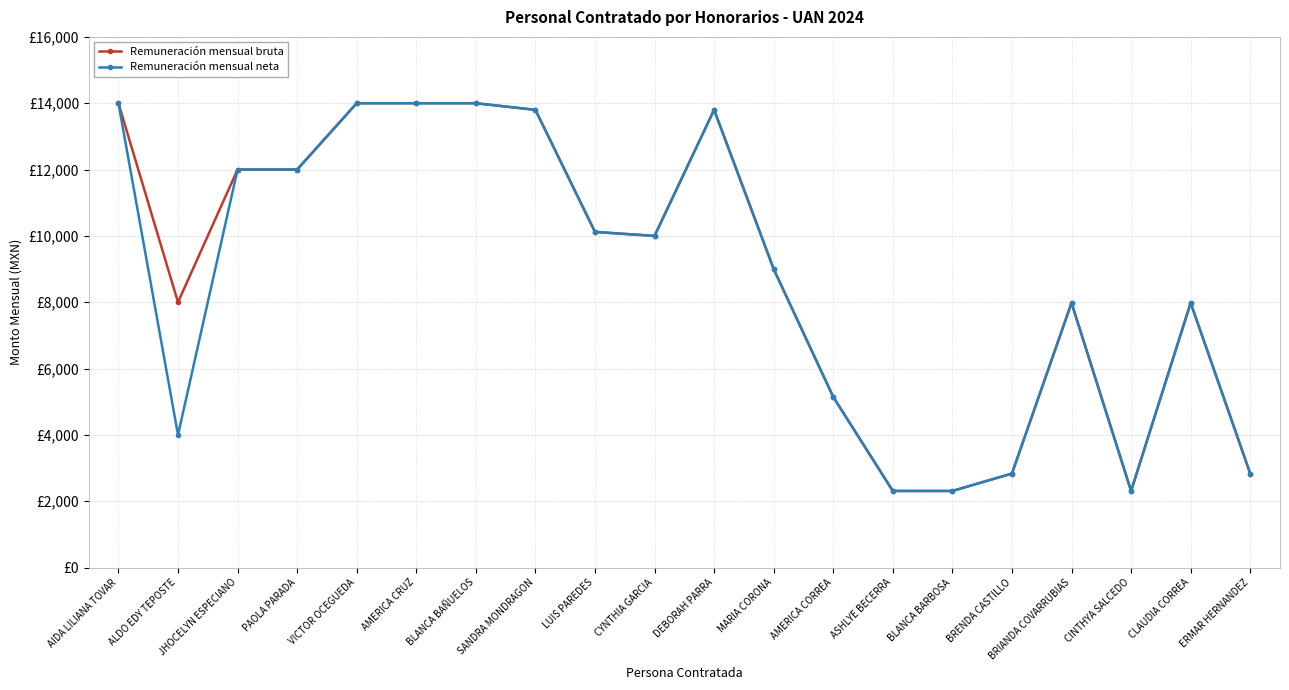

Reading left to right, extract all data points from this chart.

Remuneración mensual bruta: AIDA LILIANA TOVAR=14000.0	ALDO EDY TEPOSTE=8000.0	JHOCELYN ESPECIANO=12000.0	PAOLA PARADA=12000.0	VICTOR OCEGUEDA=14000.0	AMERICA CRUZ=14000.0	BLANCA BAÑUELOS=14000.0	SANDRA MONDRAGON=13800.3	LUIS PAREDES=10119.6	CYNTHIA GARCIA=10000.0	DEBORAH PARRA=13800.3	MARIA CORONA=9000.0	AMERICA CORREA=5145.0	ASHLYE BECERRA=2310.0	BLANCA BARBOSA=2310.0	BRENDA CASTILLO=2835.0	BRIANDA COVARRUBIAS=7980.0	CINTHYA SALCEDO=2310.0	CLAUDIA CORREA=7980.0	ERMAR HERNANDEZ=2835.0
Remuneración mensual neta: AIDA LILIANA TOVAR=14000.0	ALDO EDY TEPOSTE=4000.0	JHOCELYN ESPECIANO=12000.0	PAOLA PARADA=12000.0	VICTOR OCEGUEDA=14000.0	AMERICA CRUZ=14000.0	BLANCA BAÑUELOS=14000.0	SANDRA MONDRAGON=13800.3	LUIS PAREDES=10119.6	CYNTHIA GARCIA=10000.0	DEBORAH PARRA=13800.3	MARIA CORONA=9000.0	AMERICA CORREA=5145.0	ASHLYE BECERRA=2310.0	BLANCA BARBOSA=2310.0	BRENDA CASTILLO=2835.0	BRIANDA COVARRUBIAS=7980.0	CINTHYA SALCEDO=2310.0	CLAUDIA CORREA=7980.0	ERMAR HERNANDEZ=2835.0